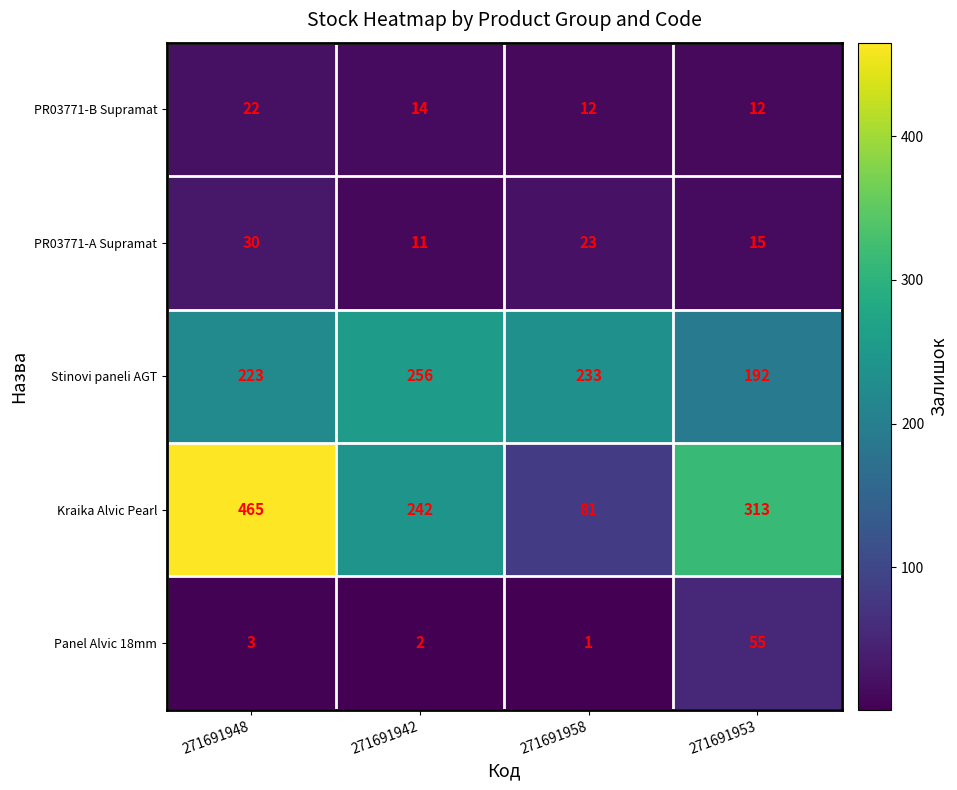

At how many categories does at least one series exceed 322?

1